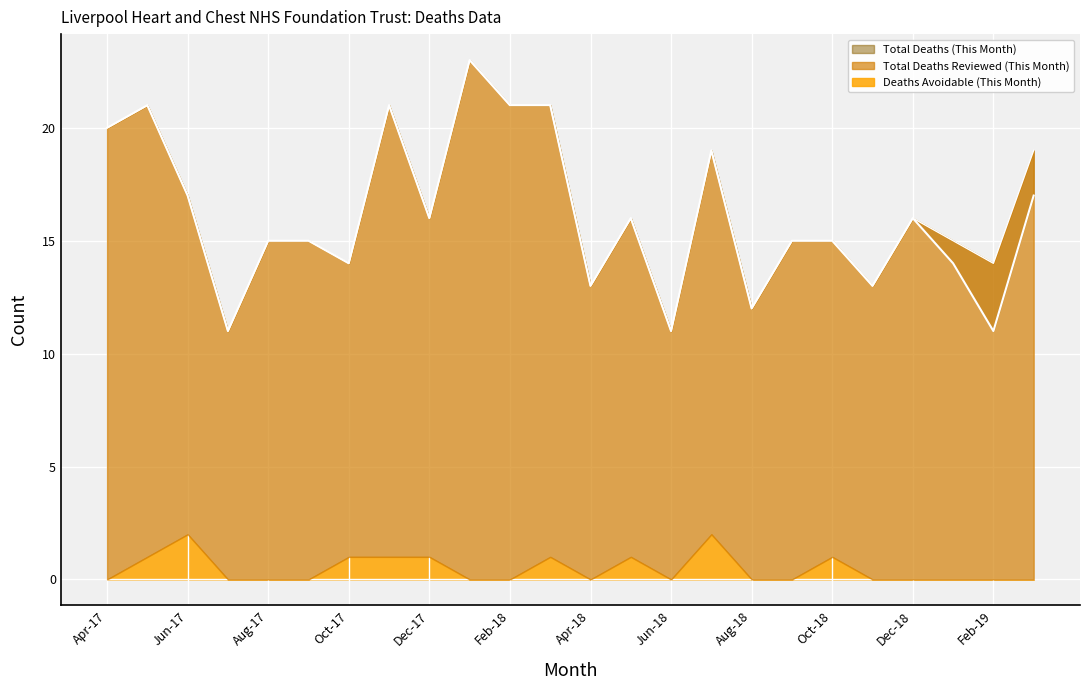

Is it true that Total Deaths Reviewed (This Month) equals 21 at Feb-18?

True